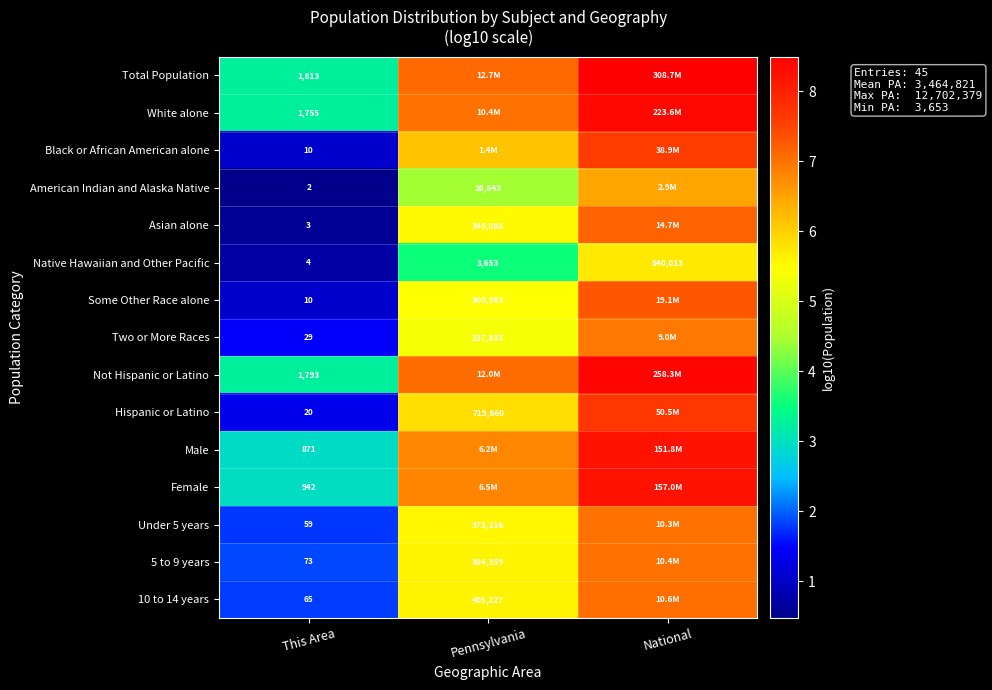

How many data points does each series have?

3